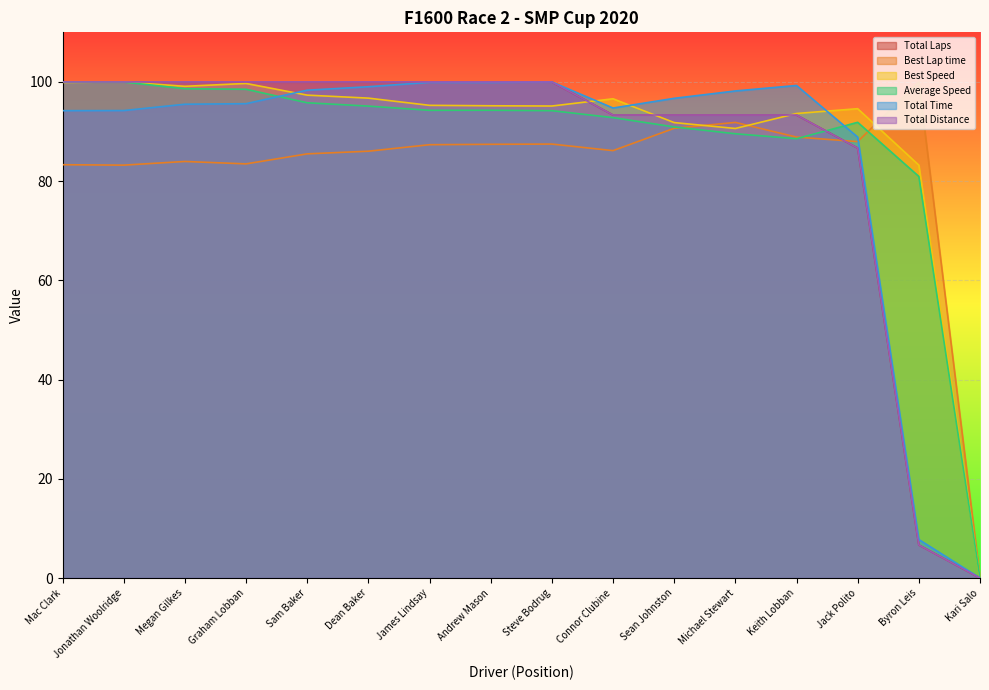

What is the average value of the Average Speed series?

87.8